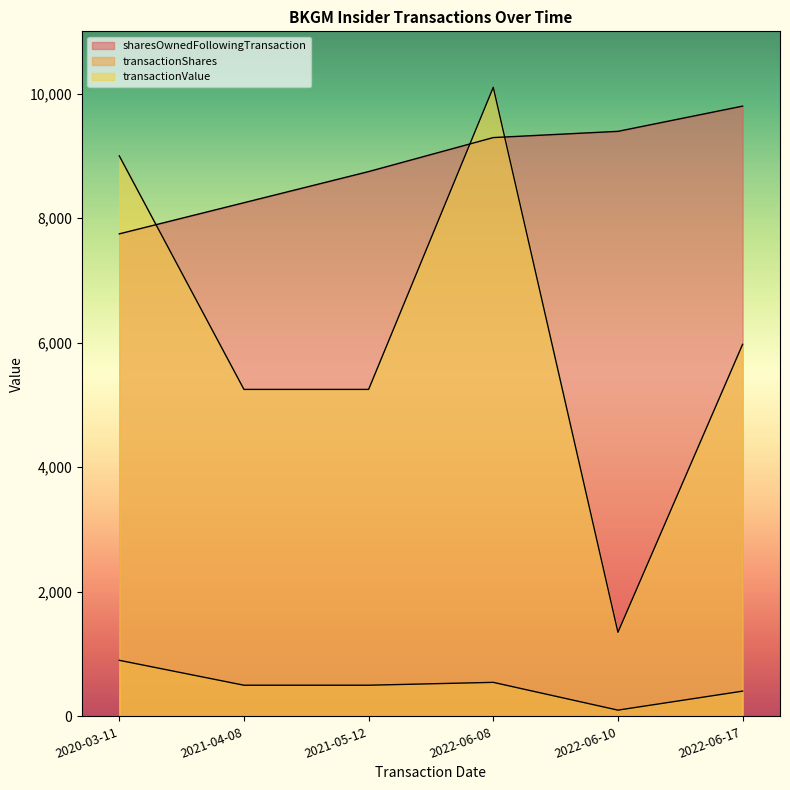

At which category does the chart reach its minimum across all series?

2022-06-10